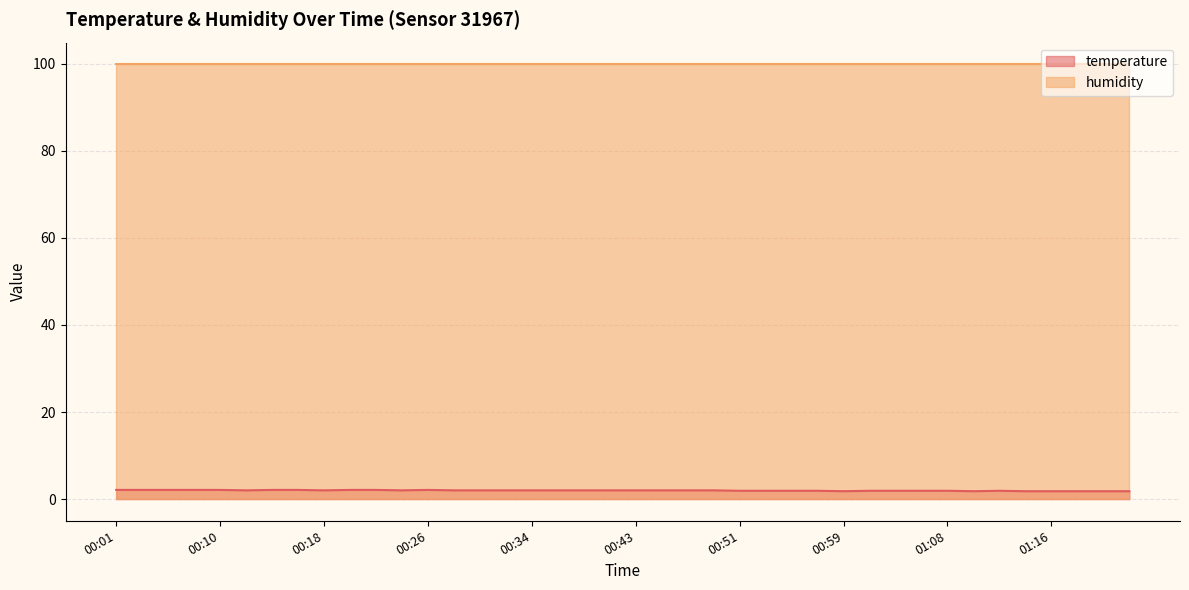

The value at 00:28 is 3.2. True or false?

False